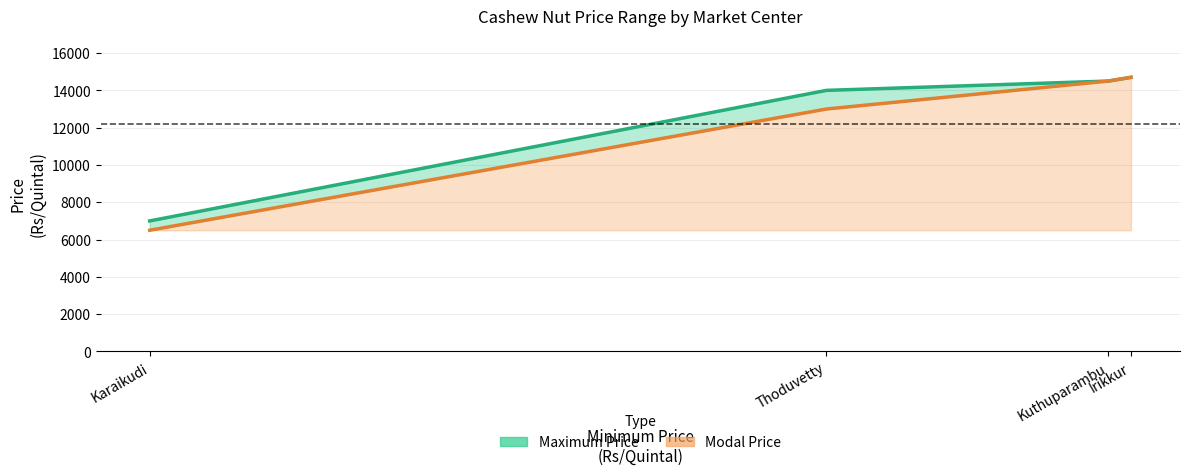

What is the difference between the second highest and minimum values in the Maximum Price series?

7500